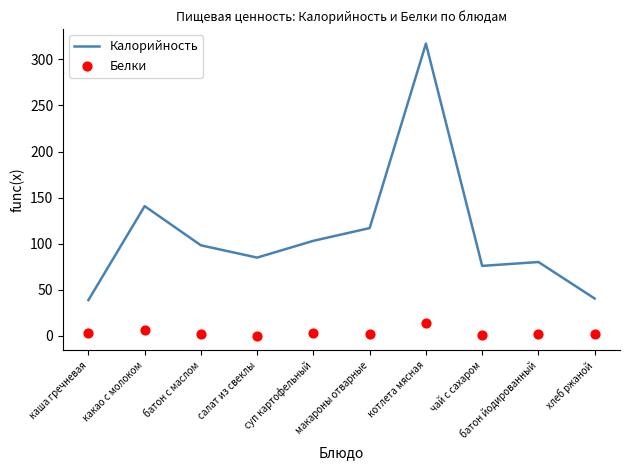

Which series has the largest Y range (max minus min)?

Калорийность